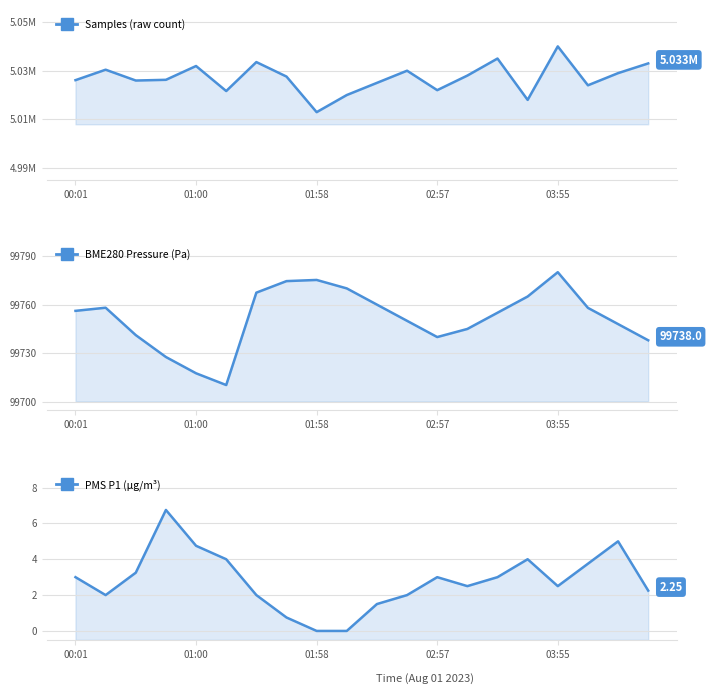

True or false: Samples has a value of 5028000.0 at 13.

True